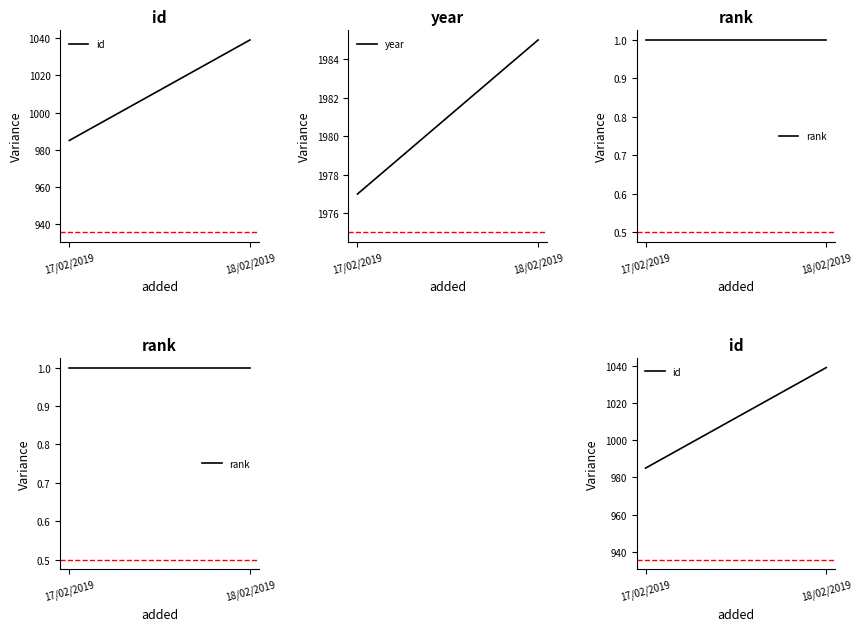

What is the label of the 2nd point from the left?

18/02/2019